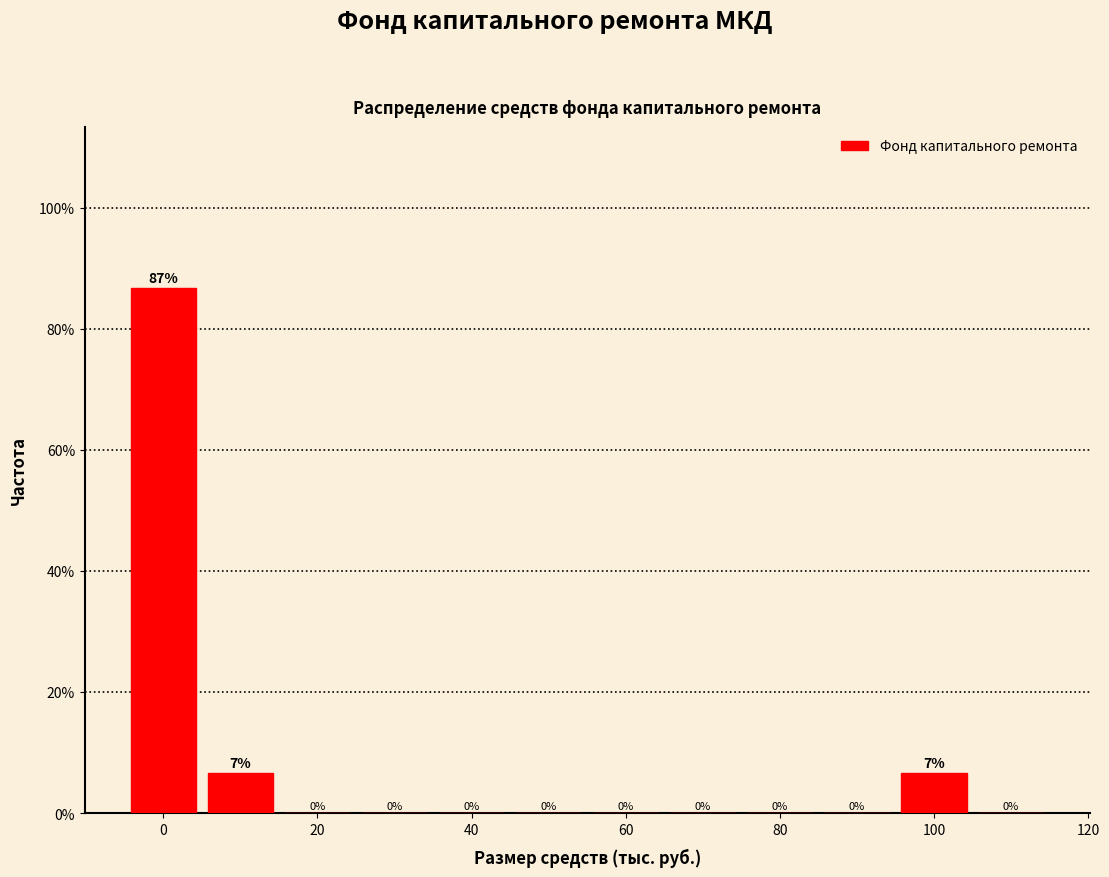

Over which range of the x-axis is the bar tallest?

-5 to 5